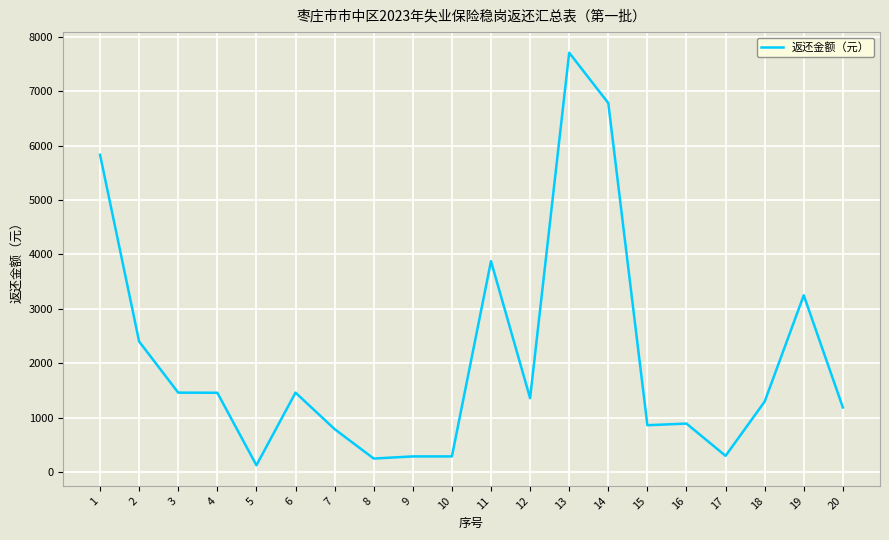

Is this an area chart (filled region under the line)?

No